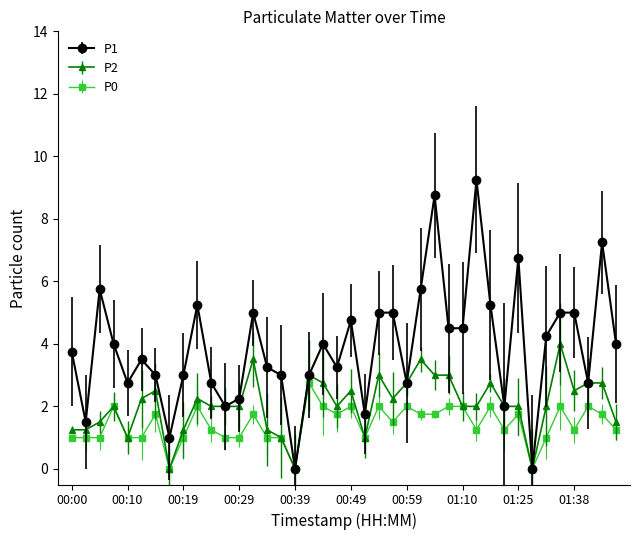

True or false: P2 has more than 1 points higher than both neighbors.

True